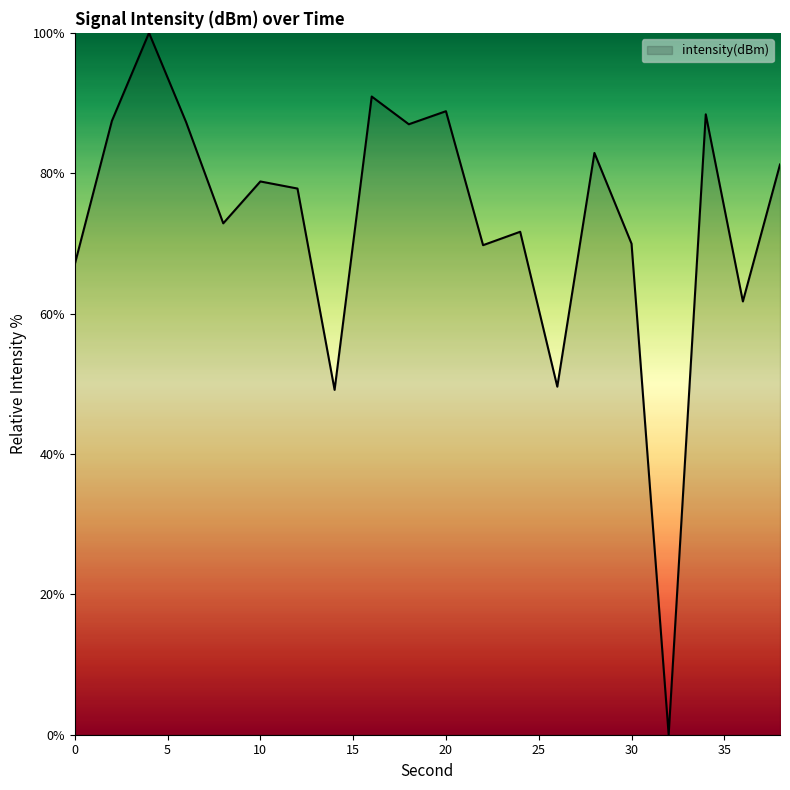

What is the difference between the maximum and minimum values?

100.0